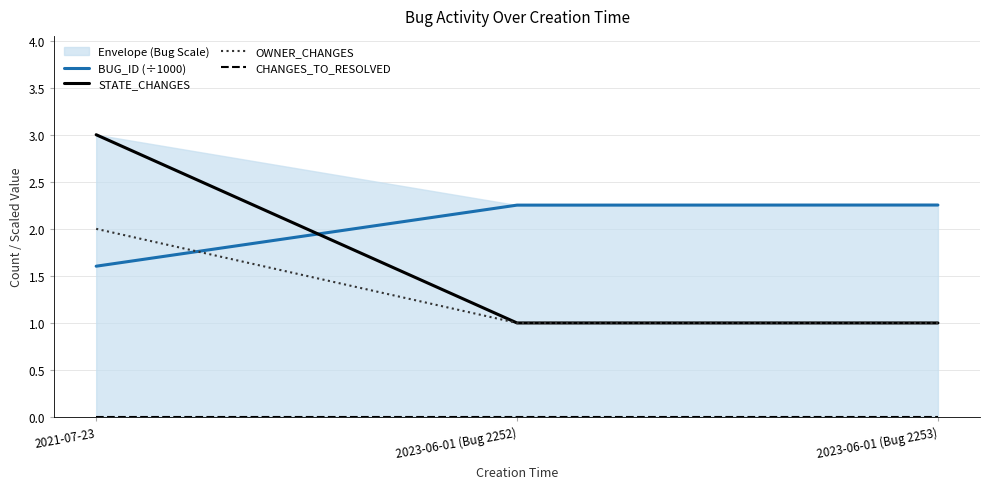

Reading right to left, list all the values displayed in this chart.

BUG_ID (÷1000): 2.3	2.3	1.6
STATE_CHANGES: 1.0	1.0	3.0
OWNER_CHANGES: 1.0	1.0	2.0
CHANGES_TO_RESOLVED: 0.0	0.0	0.0